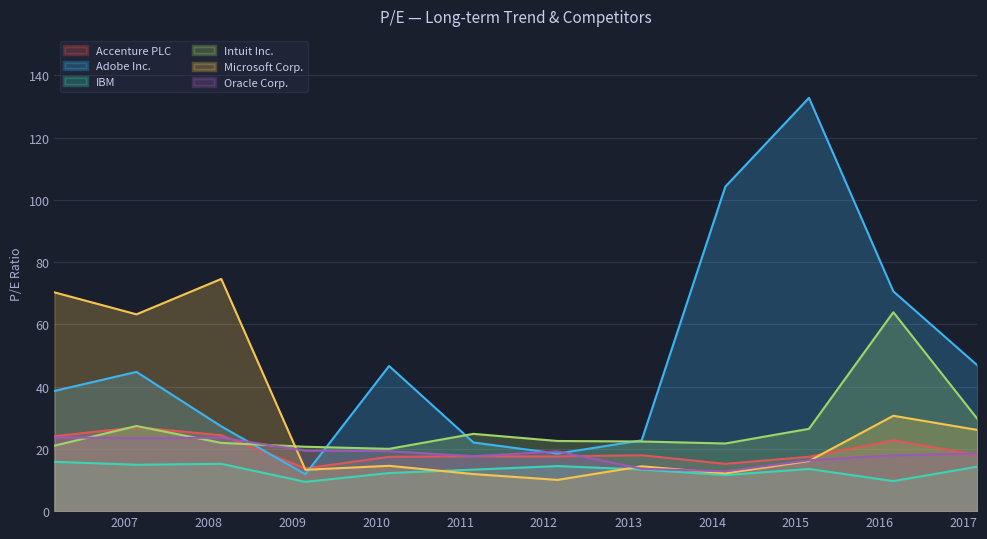

Rank the series at 2017-03-01 from lowest to highest value.

IBM, Accenture PLC, Oracle Corp., Microsoft Corp., Intuit Inc., Adobe Inc.